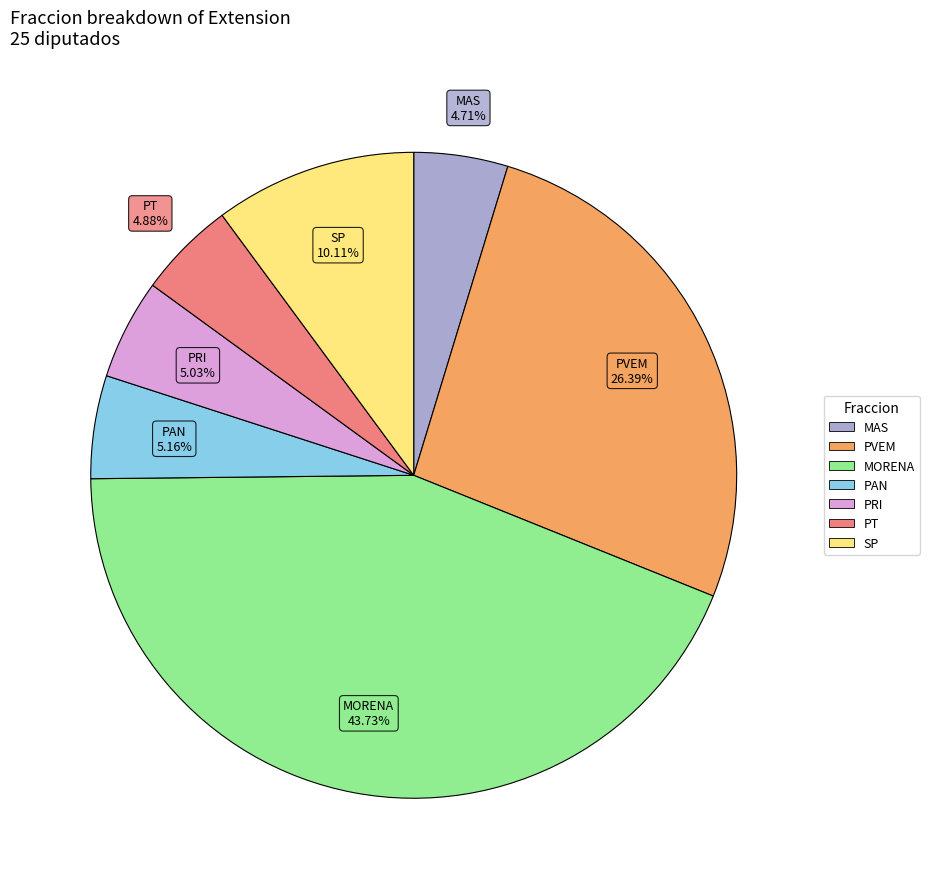

How many segments does this pie chart have?

7